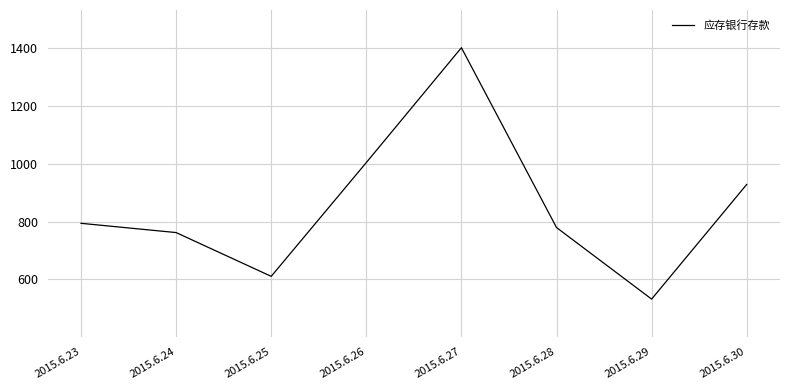

How many values are below 794?

4